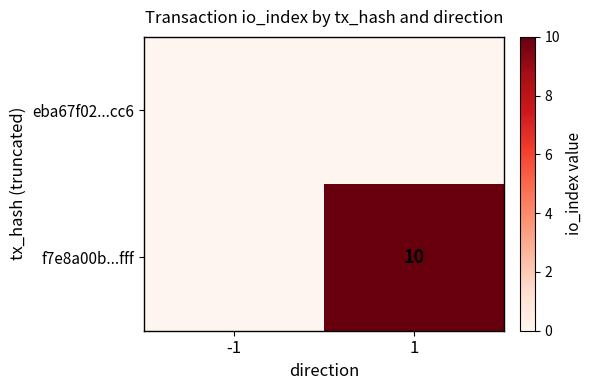

List the series in order of their overall mean, highest first.

f7e8a00b...fff, eba67f02...cc6